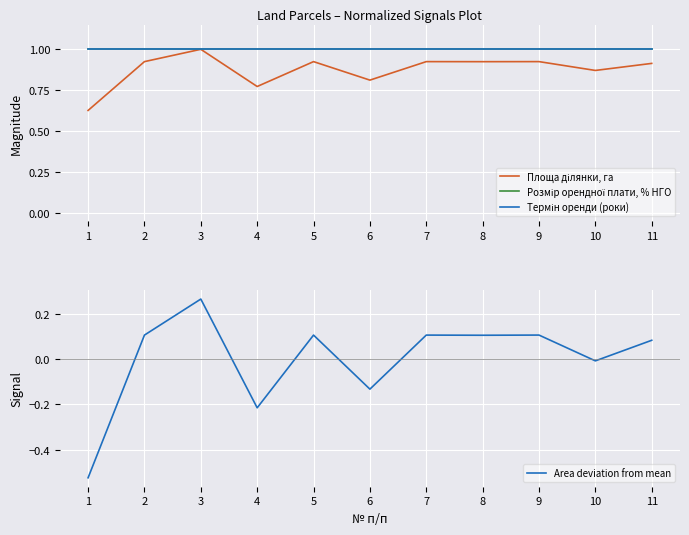

Where is Термін оренди (роки) nearest to the value 1?

1